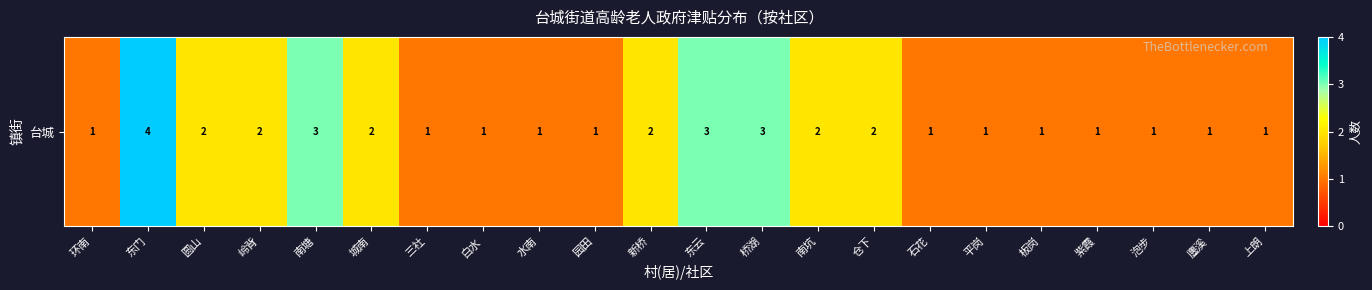

What is the sum of the values at 水南 and 三社?

2